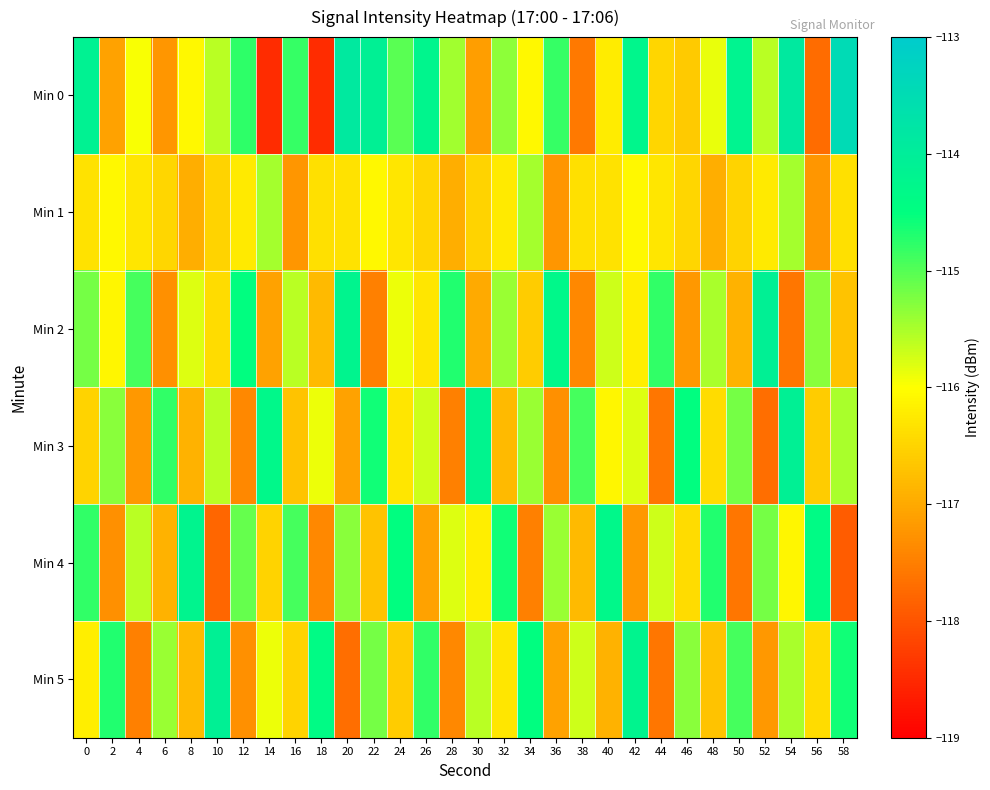

Which series has the widest spread of values?

Min 0